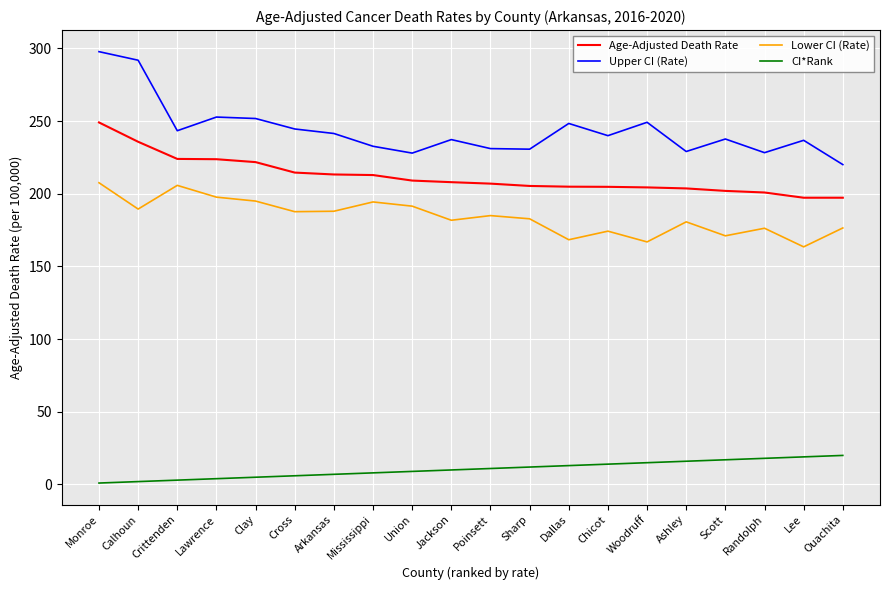

True or false: CI*Rank and Upper CI (Rate) cross at least once.

False